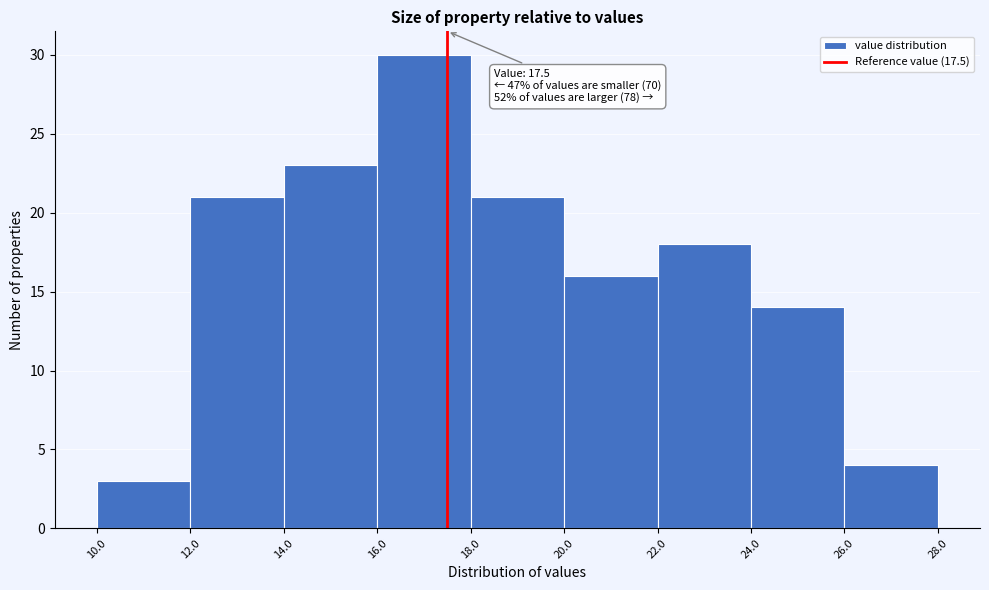

Which range on the x-axis has the tallest bar?

16.0 to 18.0